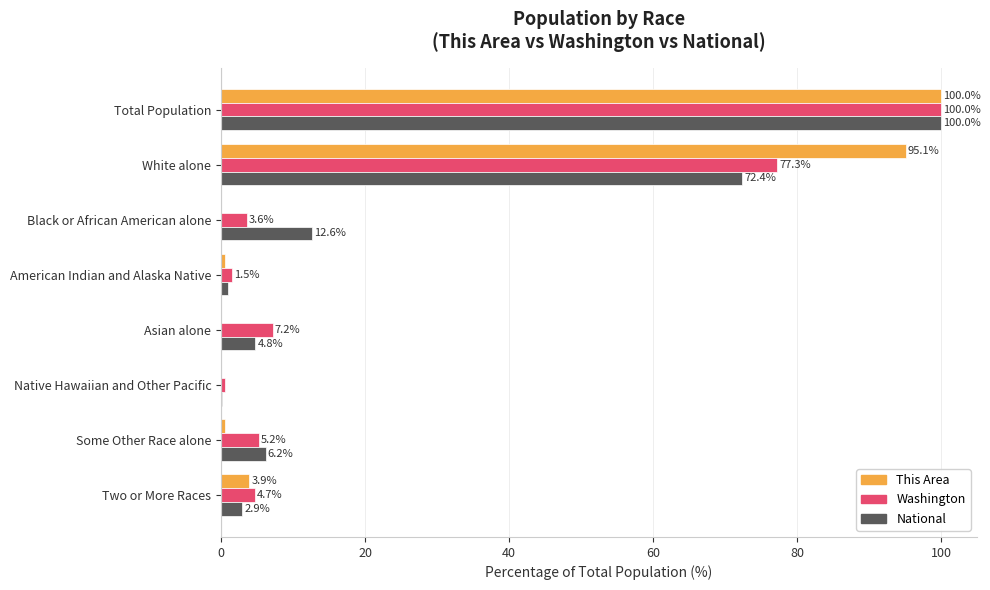

How many categories are shown in the chart?

8